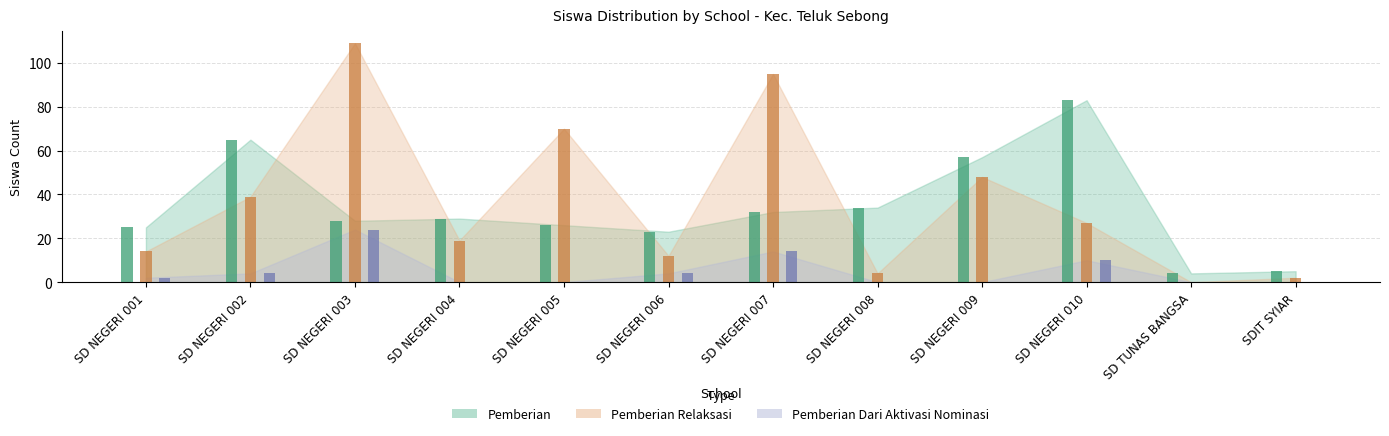

Rank the series by their maximum value, from highest to lowest.

Pemberian Relaksasi, Pemberian, Pemberian Dari Aktivasi Nominasi